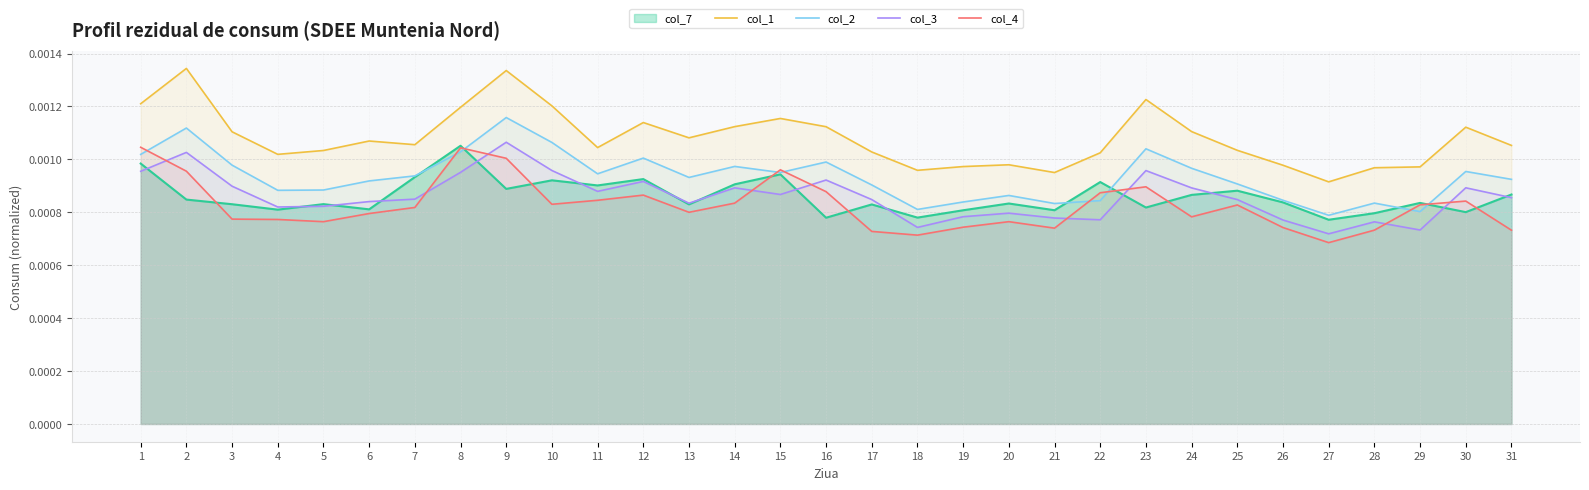

The col_4 series shows 0.0 at 6. True or false?

False